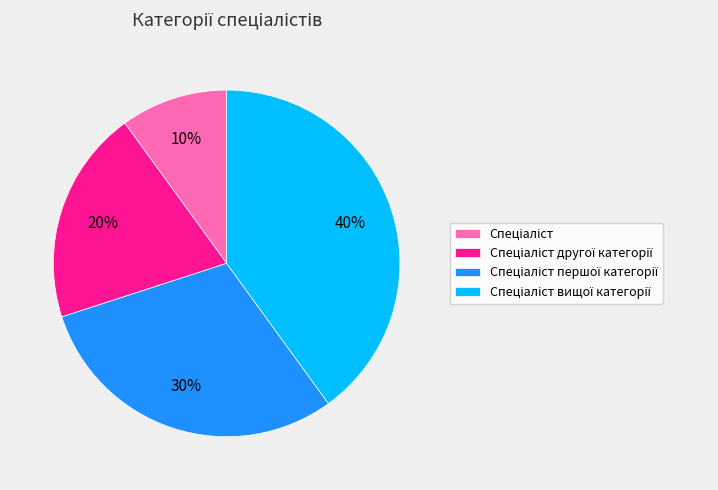

To the nearest percent, what is the difference between the largest and smallest slice percentages?

30%